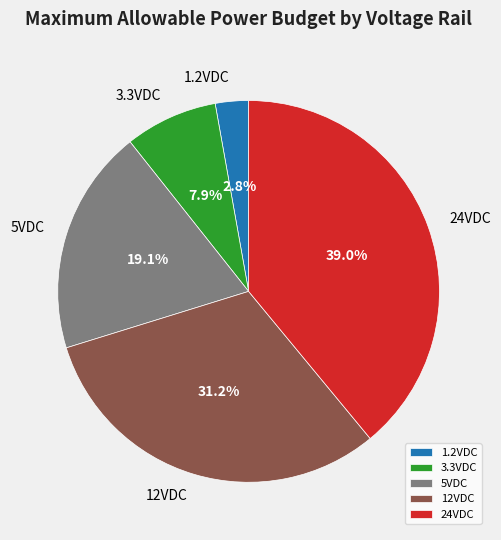

Does any single category account for the majority?

No